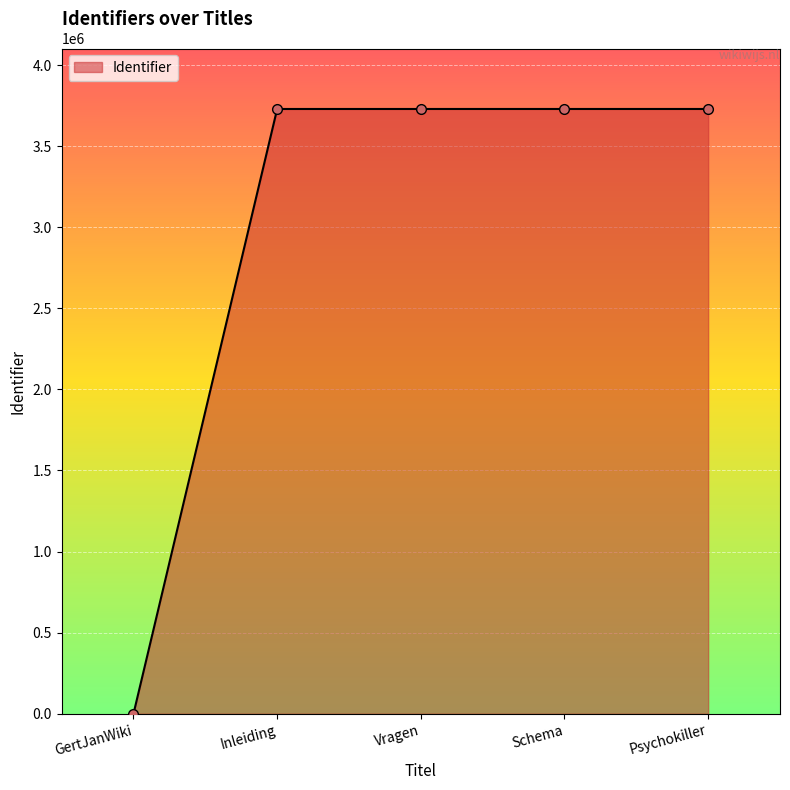

Where is the data nearest to the value 1864440?

Inleiding